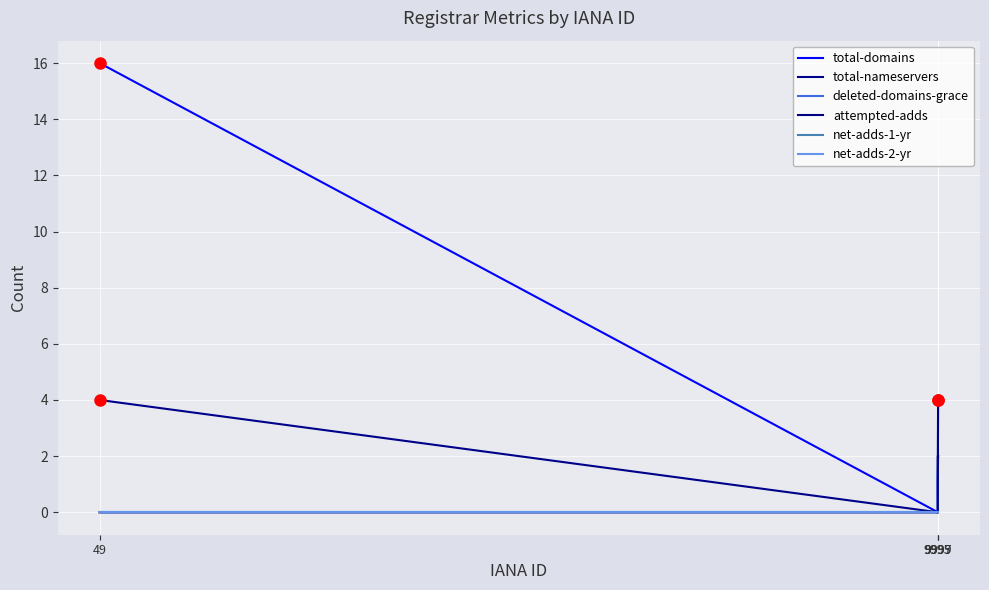

True or false: net-adds-1-yr and attempted-adds intersect in this chart.

False